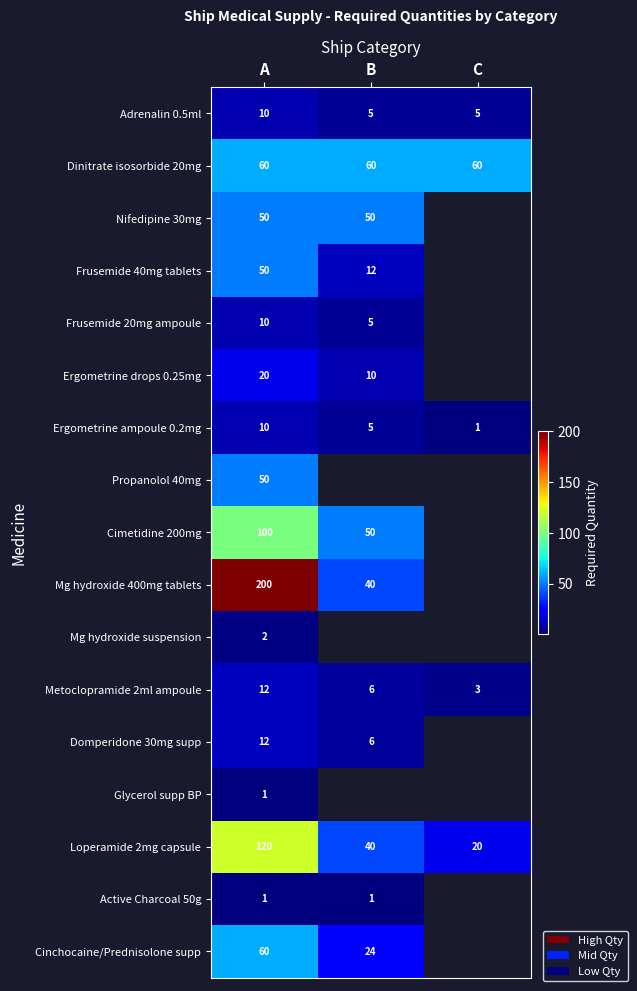

At which label is Metoclopramide 2ml ampoule closest to 7?

B